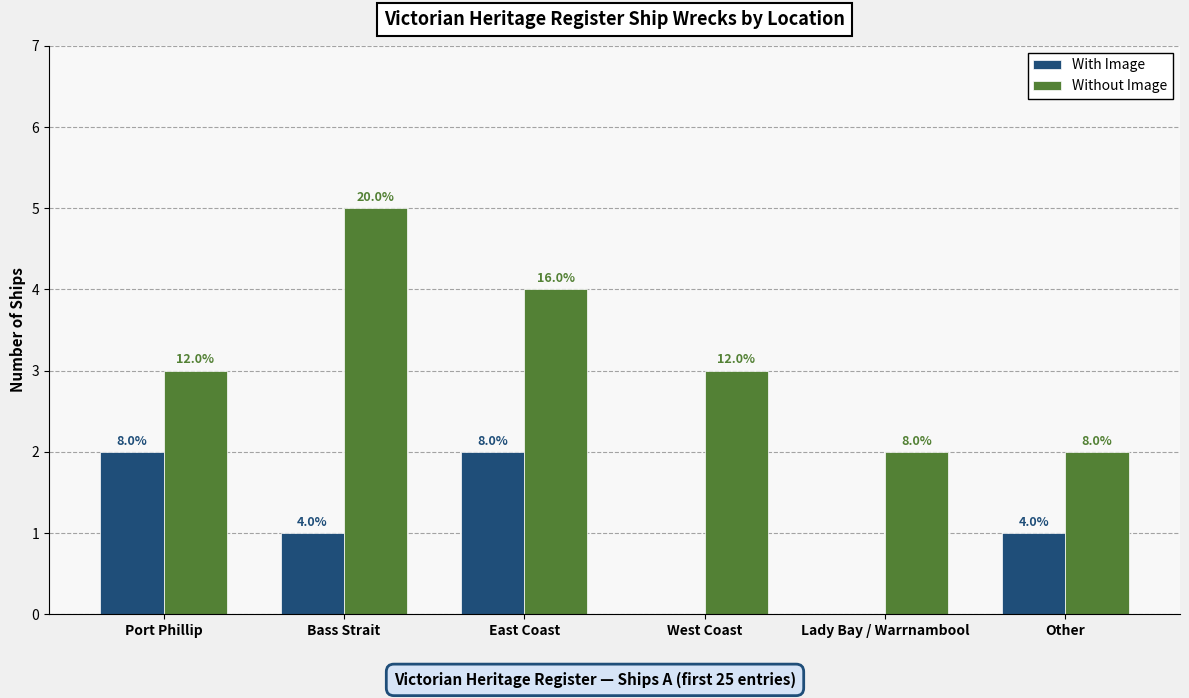

What are all the series names shown in the legend?

With Image, Without Image